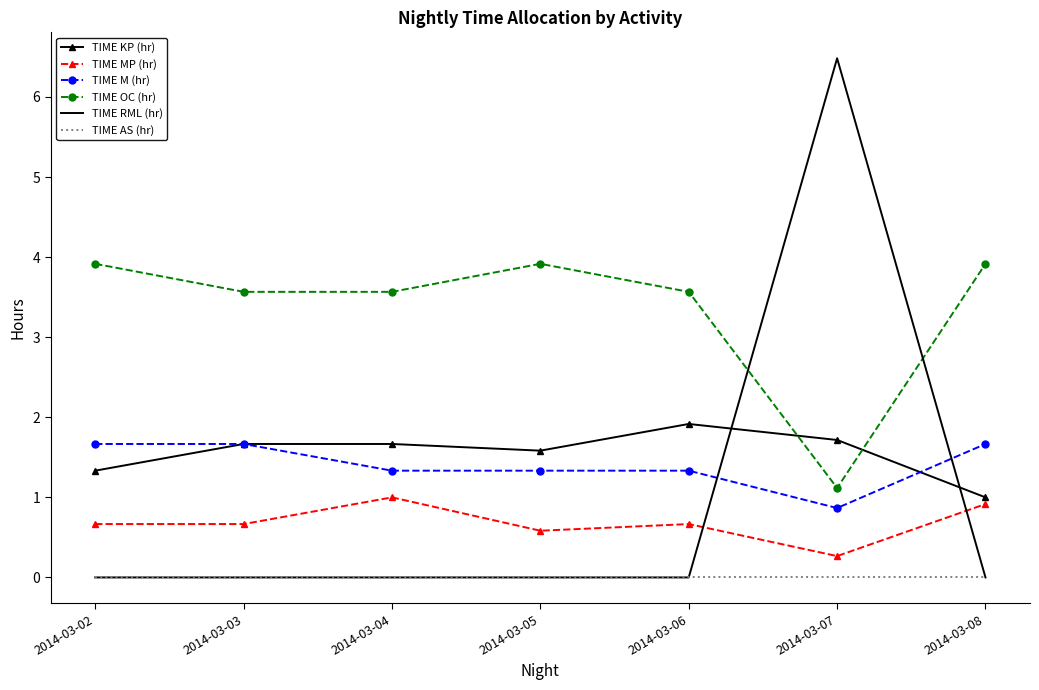

At which category is the sum across all series the highest?

2014-03-07